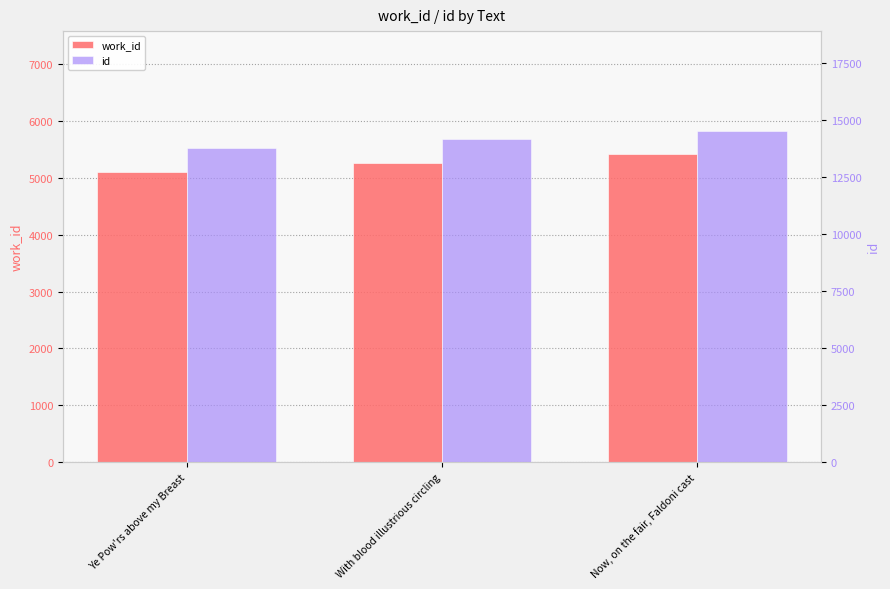

List the labels in order of id value, largest first.

Now, on the fair, Faldoni cast, With blood illustrious circling, Ye Pow'rs above my Breast